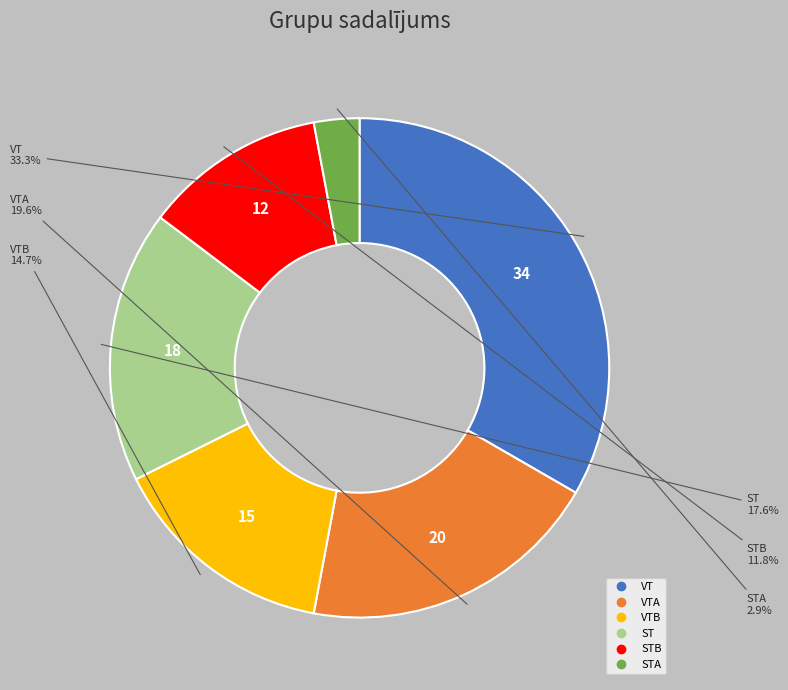

Is there any slice that represents more than half of the pie?

No